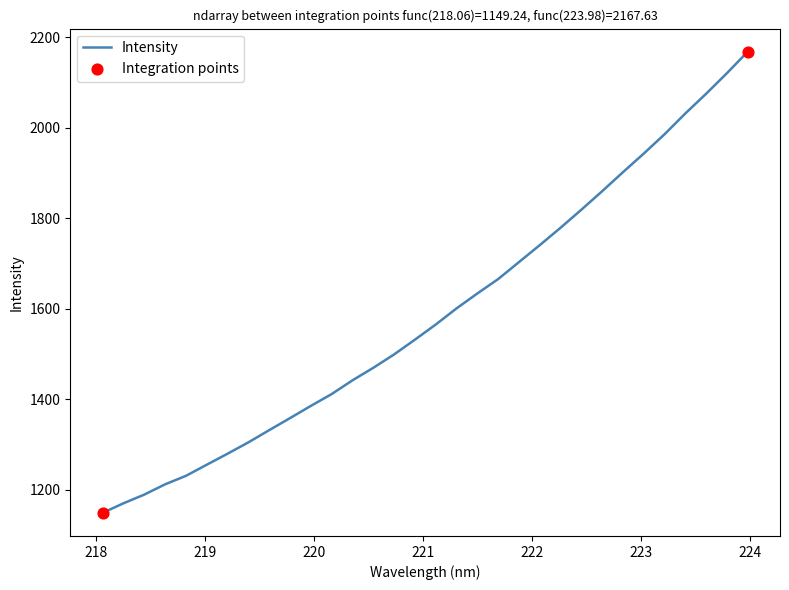

What is the smallest value displayed?

1149.2